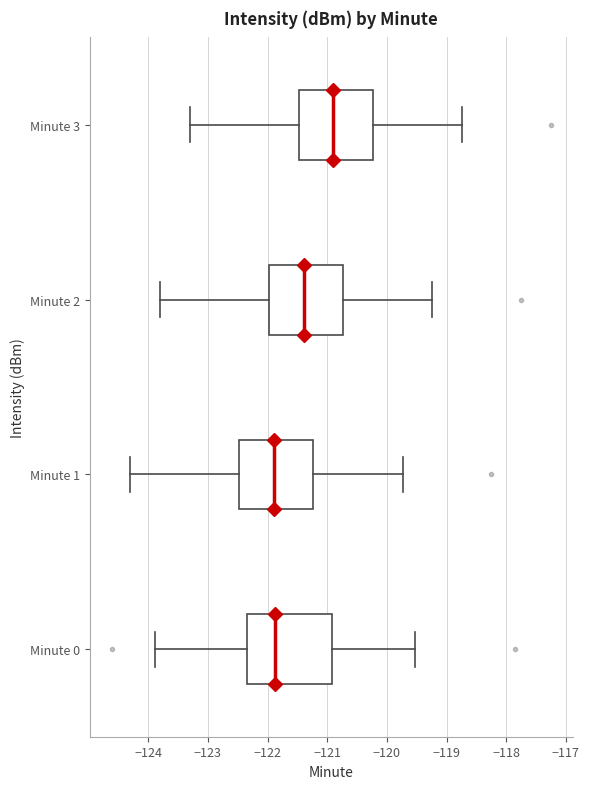

Reading bottom to top, read every box against the x-axis: the position of its median line, the range the box covers, and the ends of its whiskers. The values are not printed on the chart, so give them approximately, as read against the axis.

Minute 0: median -121.9, box -122.4 to -120.9, whiskers -123.9 to -119.5
Minute 1: median -121.9, box -122.5 to -121.2, whiskers -124.3 to -119.7
Minute 2: median -121.4, box -122.0 to -120.7, whiskers -123.8 to -119.2
Minute 3: median -120.9, box -121.5 to -120.2, whiskers -123.3 to -118.7